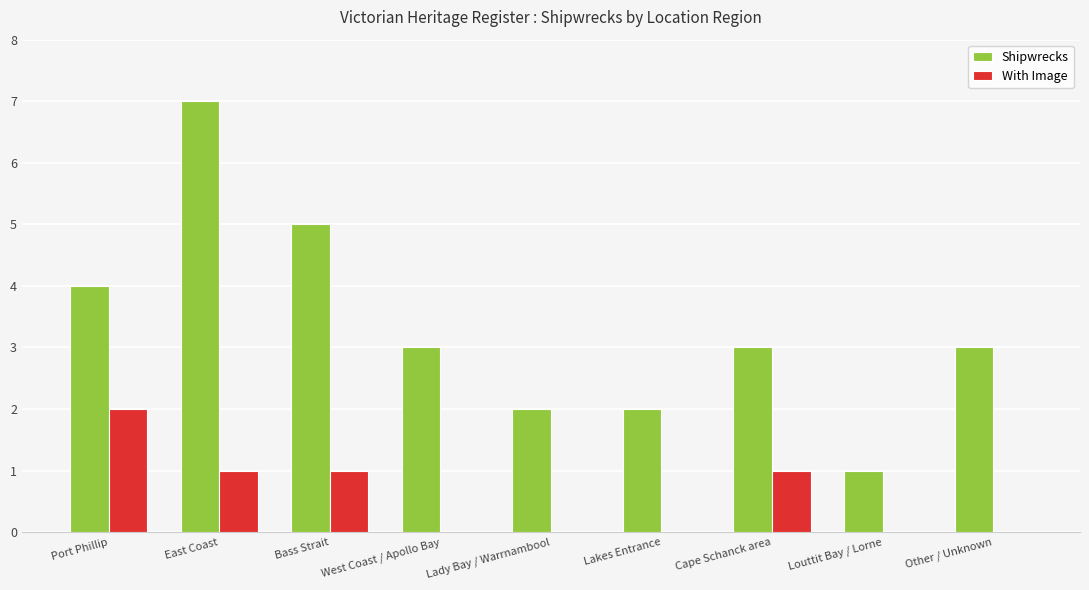

What is the sum of the Shipwrecks values at Lady Bay / Warrnambool and West Coast / Apollo Bay?

5